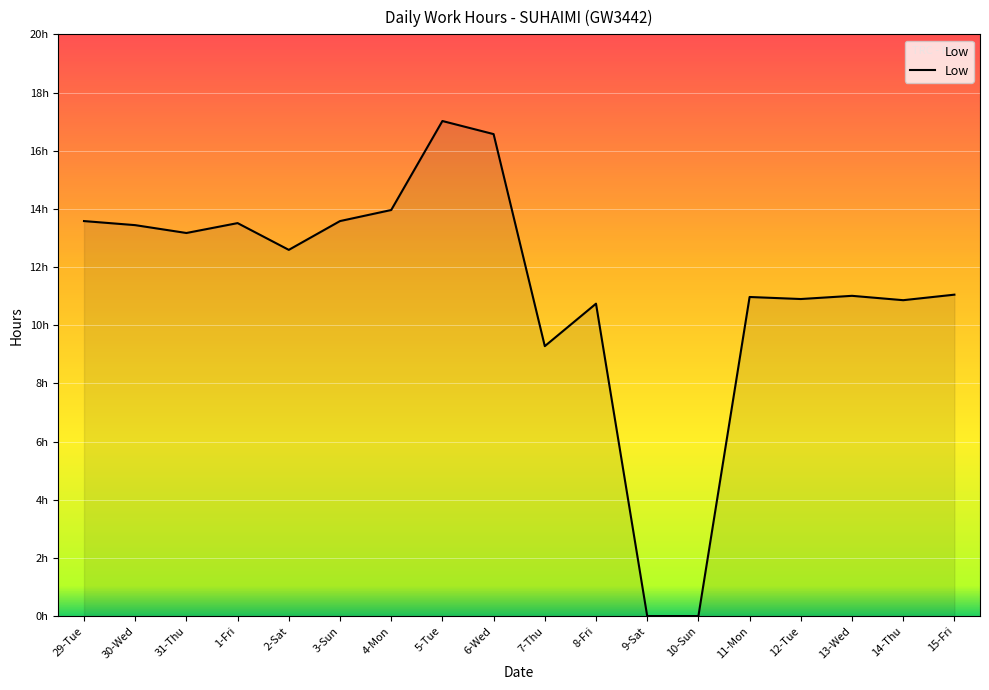

Reading left to right, list all the values displayed in this chart.

29-Tue=13.6	30-Wed=13.4	31-Thu=13.2	1-Fri=13.5	2-Sat=12.6	3-Sun=13.6	4-Mon=14.0	5-Tue=17.0	6-Wed=16.6	7-Thu=9.3	8-Fri=10.7	9-Sat=0.0	10-Sun=0.0	11-Mon=11.0	12-Tue=10.9	13-Wed=11.0	14-Thu=10.9	15-Fri=11.1